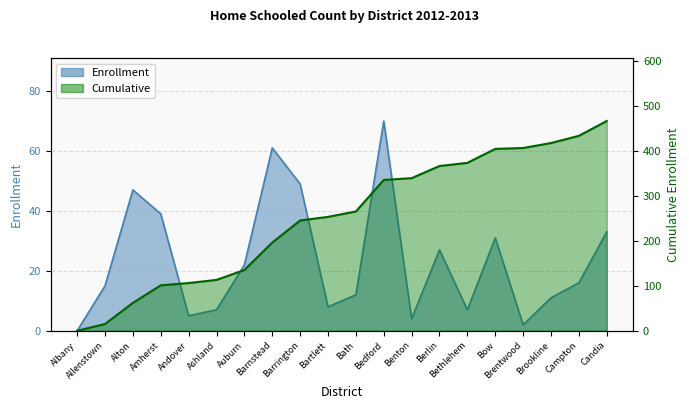

Where does the data first go above 16?

Alton